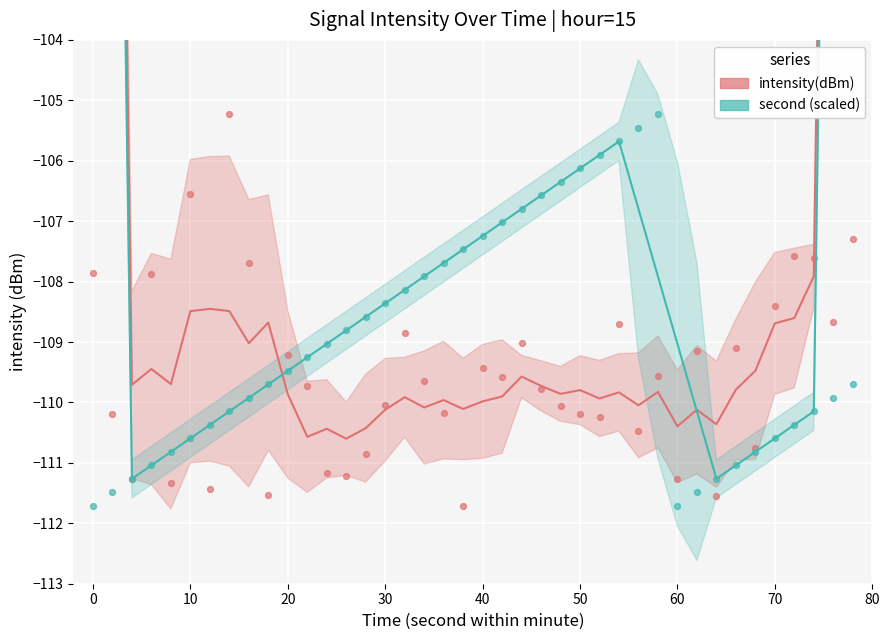

What are all the series names shown in the legend?

intensity(dBm), second (scaled)